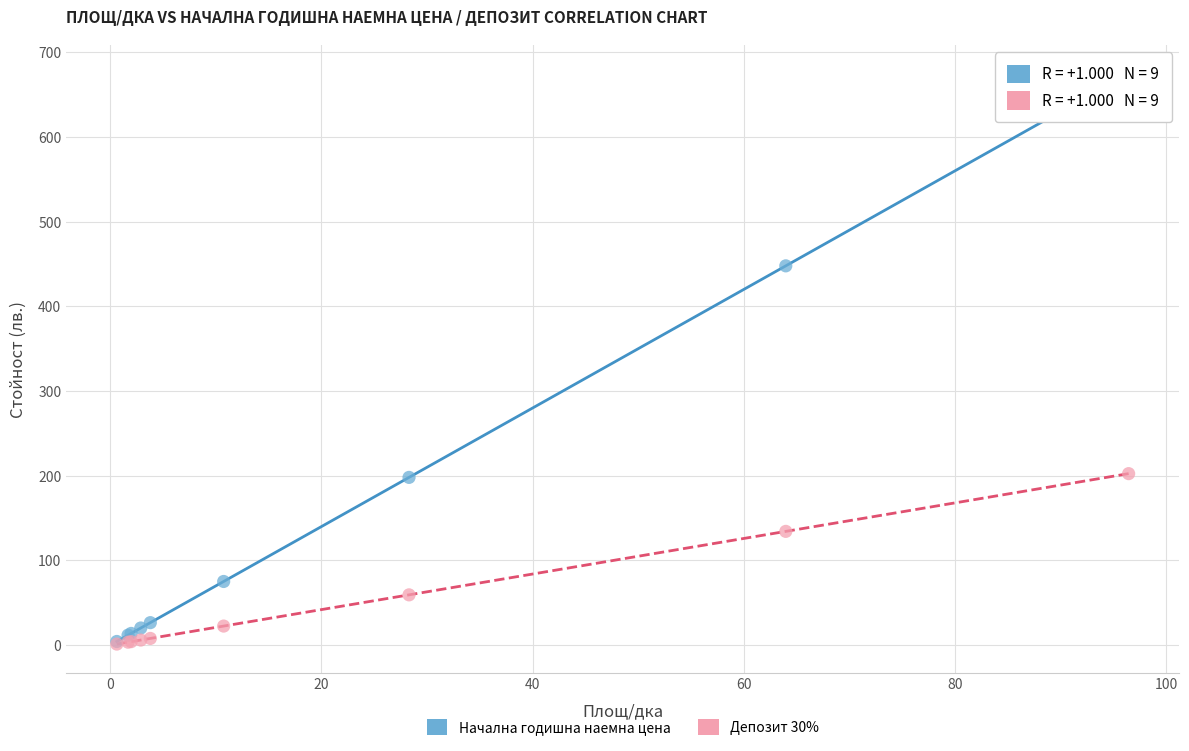

In the Начална годишна наемна цена series, what Y value is closest to 339?

447.8